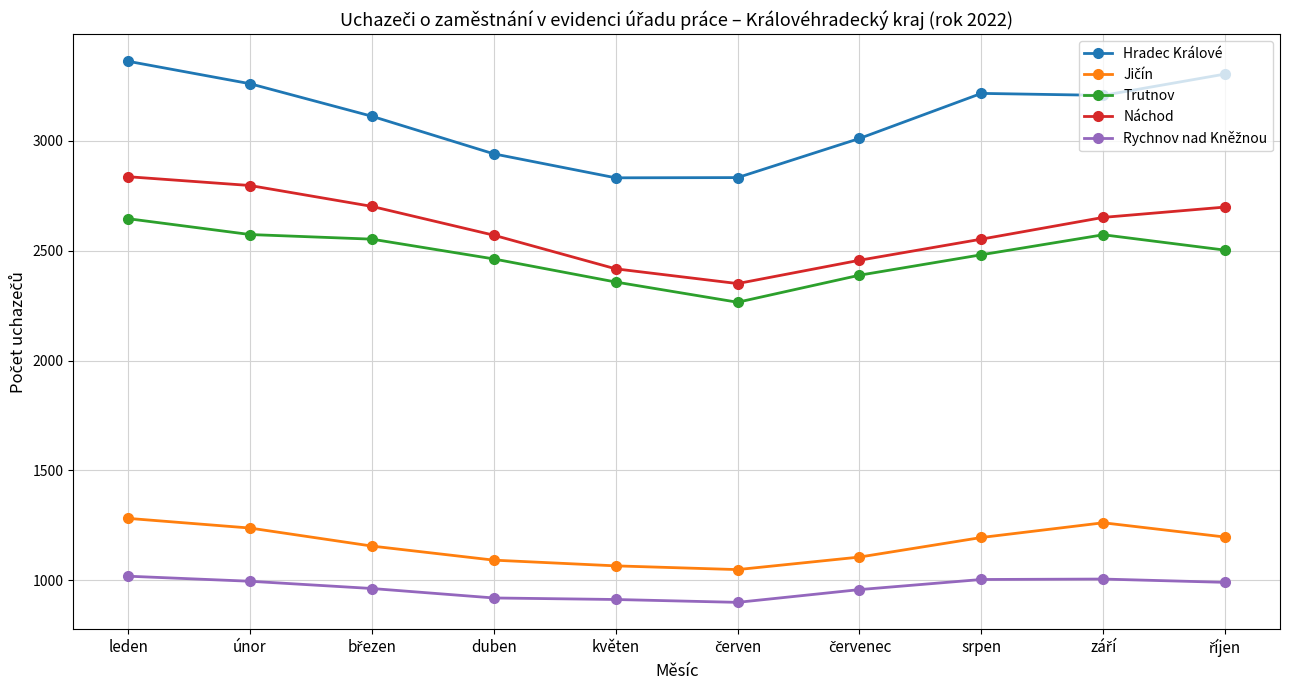

True or false: Hradec Králové has more than 2 interior local peaks.

False